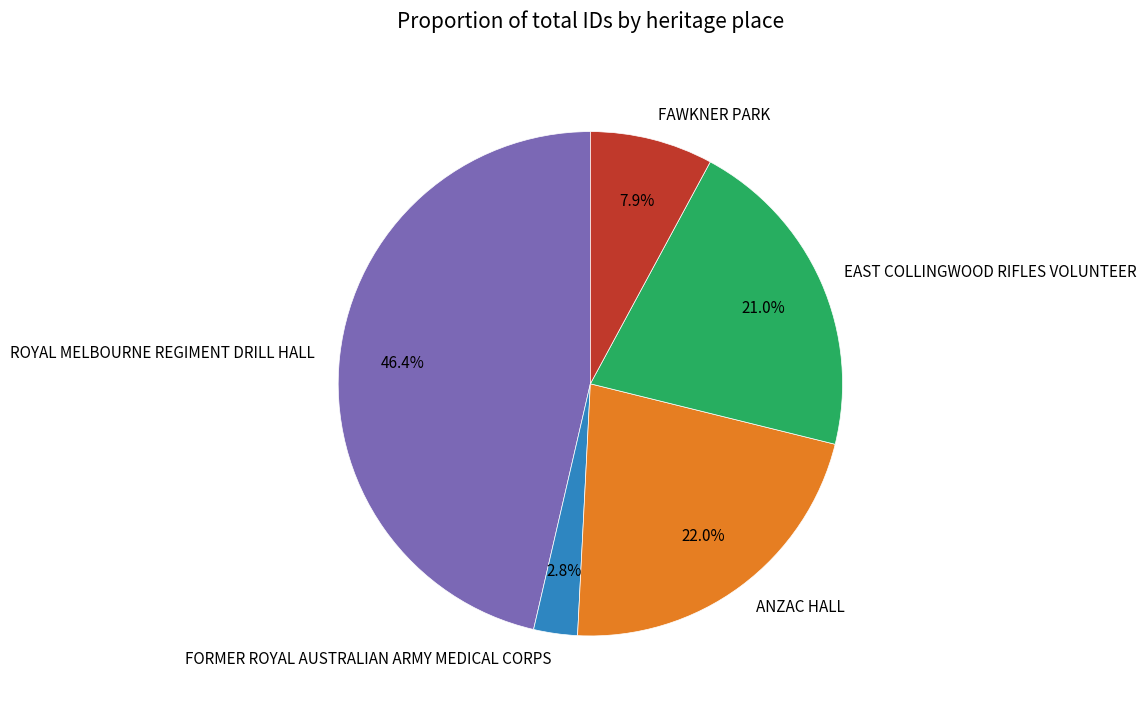

Rank the categories by value from lowest to highest.

FORMER ROYAL AUSTRALIAN ARMY MEDICAL CORPS, FAWKNER PARK, EAST COLLINGWOOD RIFLES VOLUNTEER, ANZAC HALL, ROYAL MELBOURNE REGIMENT DRILL HALL